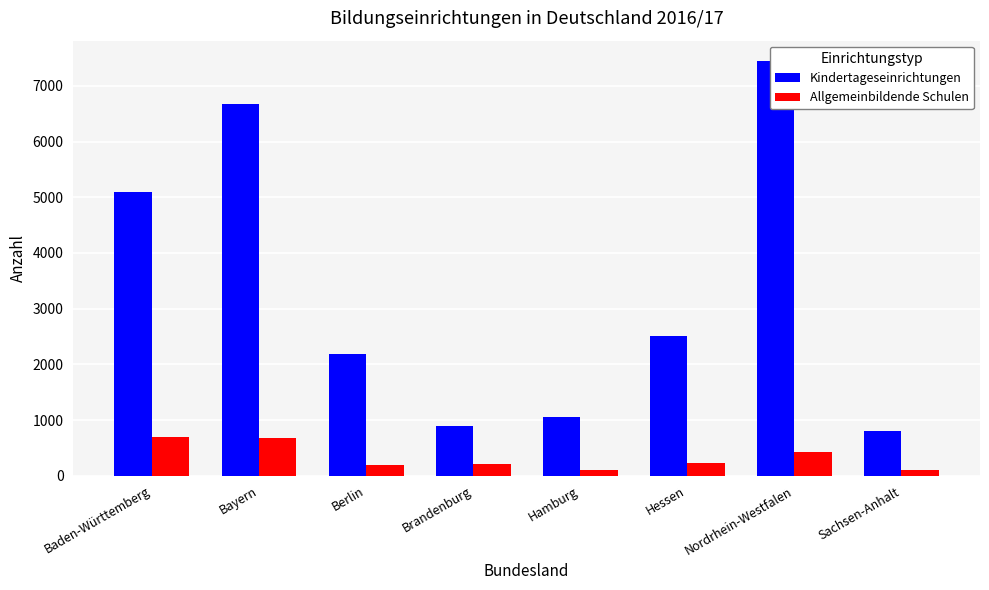

Reading right to left, list all the values displayed in this chart.

Kindertageseinrichtungen: Sachsen-Anhalt=799	Nordrhein-Westfalen=7440	Hessen=2510	Hamburg=1051	Brandenburg=899	Berlin=2183	Bayern=6680	Baden-Württemberg=5101
Allgemeinbildende Schulen: Sachsen-Anhalt=105	Nordrhein-Westfalen=434	Hessen=229	Hamburg=94	Brandenburg=214	Berlin=199	Bayern=685	Baden-Württemberg=690